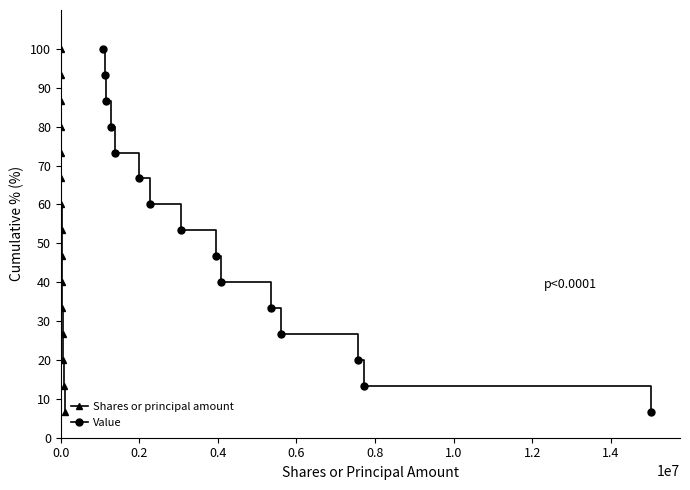

What is the highest value of the Value series?

100.0